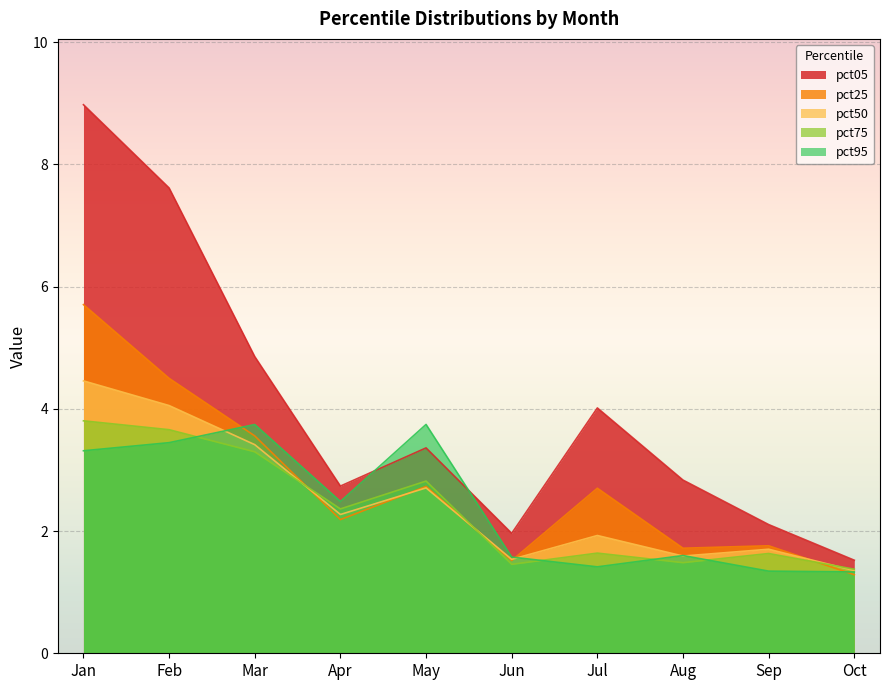

At how many categories does at least one series exceed 3?

5